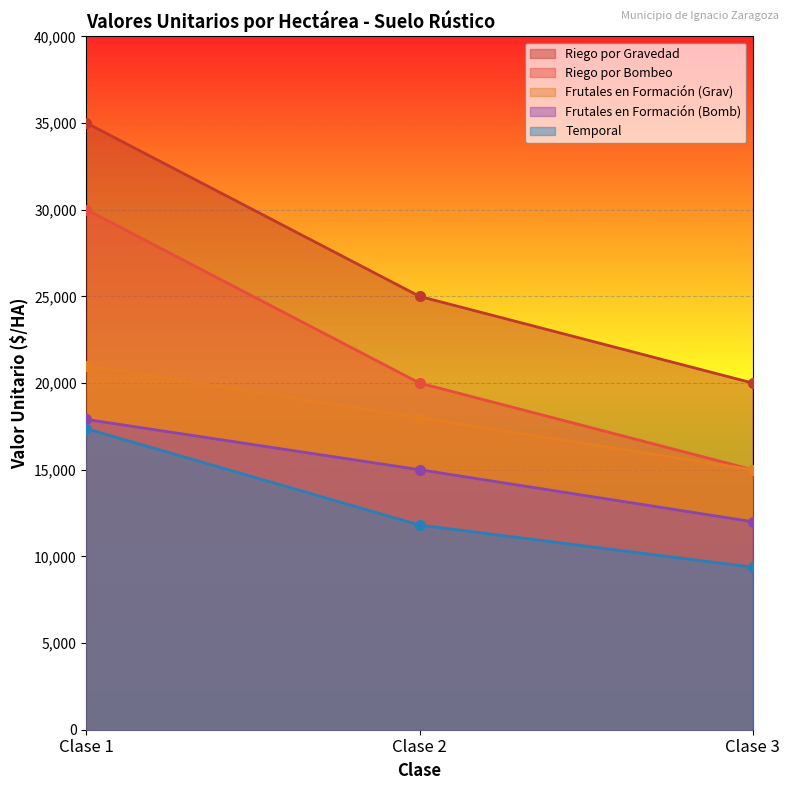

Reading left to right, transcribe all the data shown in this chart.

Riego por Gravedad: Clase 1=35000.0	Clase 2=25000.0	Clase 3=20000.0
Riego por Bombeo: Clase 1=30000.0	Clase 2=20000.0	Clase 3=15000.0
Frutales en Formación (Grav): Clase 1=21000.0	Clase 2=18000.0	Clase 3=15000.0
Frutales en Formación (Bomb): Clase 1=17900.0	Clase 2=15000.0	Clase 3=12000.0
Temporal: Clase 1=17363.8	Clase 2=11807.2	Clase 3=9376.5